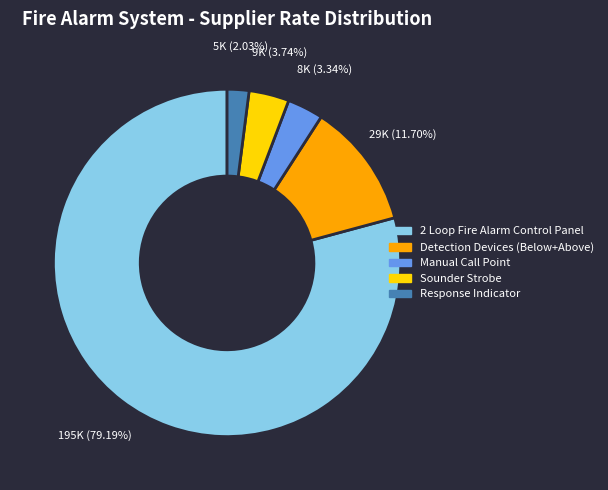

What is the ratio of the value at Detection Devices (Below+Above) to the value at 2 Loop Fire Alarm Control Panel?

0.1